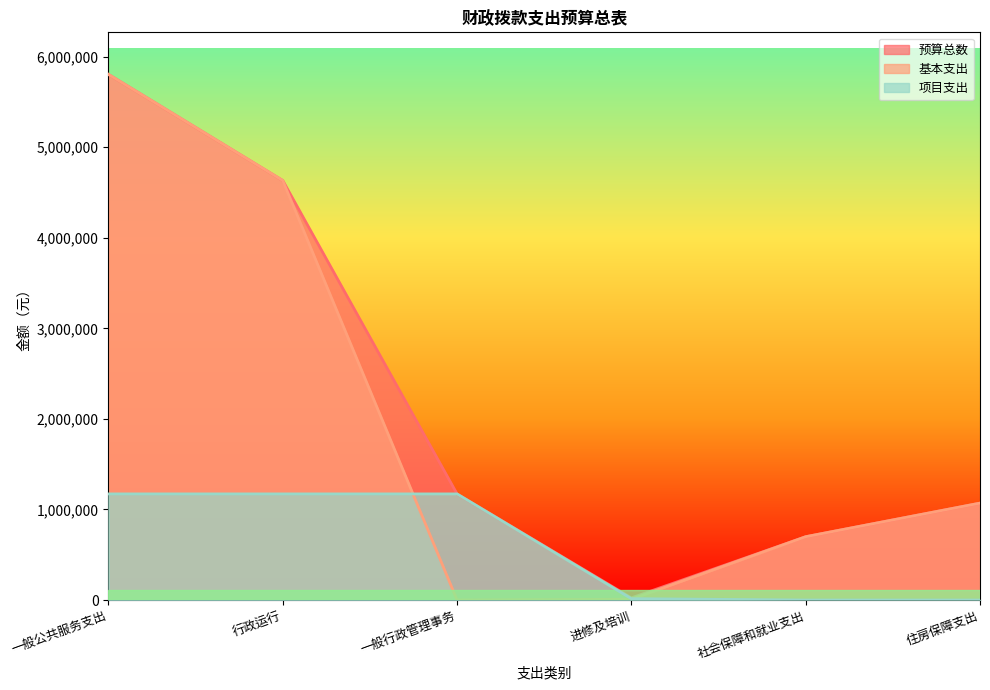

Reading left to right, what are all the values shown in this chart?

预算总数: 一般公共服务支出=5805212	行政运行=4633212	一般行政管理事务=1172000	进修及培训=23550	社会保障和就业支出=699400	住房保障支出=1070324
基本支出: 一般公共服务支出=5805212	行政运行=4633212	一般行政管理事务=0	进修及培训=8550	社会保障和就业支出=699400	住房保障支出=1070324
项目支出: 一般公共服务支出=1172000	行政运行=1172000	一般行政管理事务=1172000	进修及培训=15000	社会保障和就业支出=0	住房保障支出=0